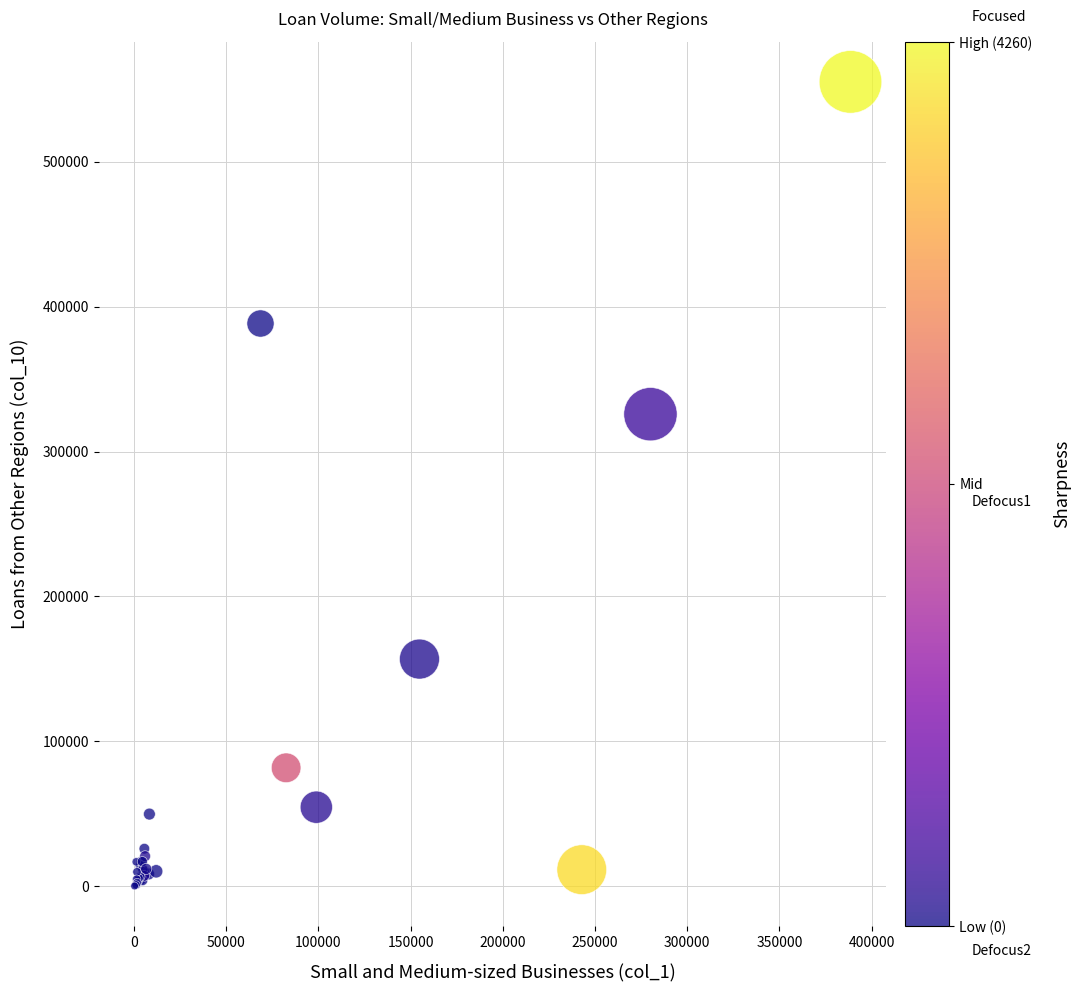

What Y value in the scatter plot is closest to 277623?

325752